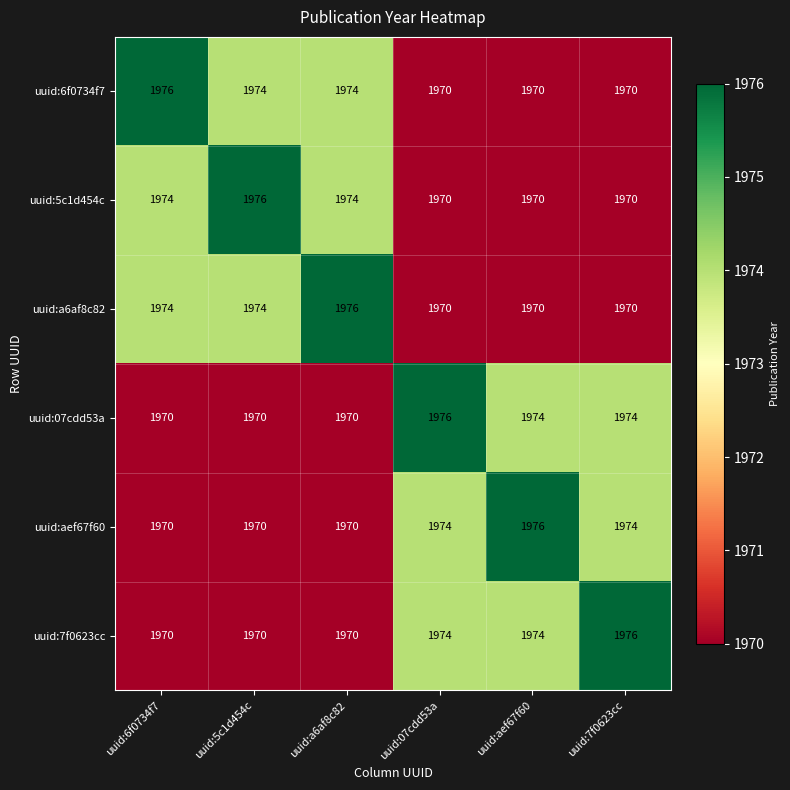

The value of uuid:07cdd53a at uuid:7f0623cc is 2720. True or false?

False